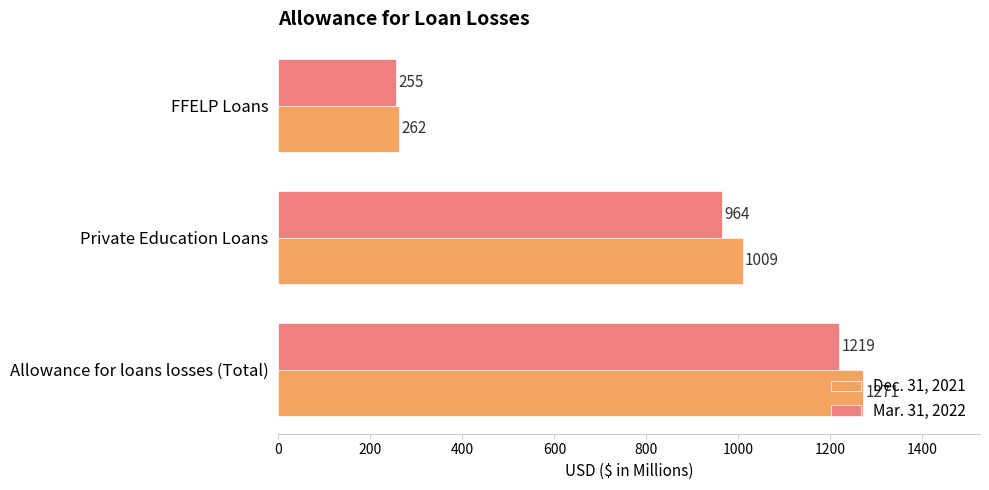

True or false: Dec. 31, 2021 has a value of 1009 at Private Education Loans.

True